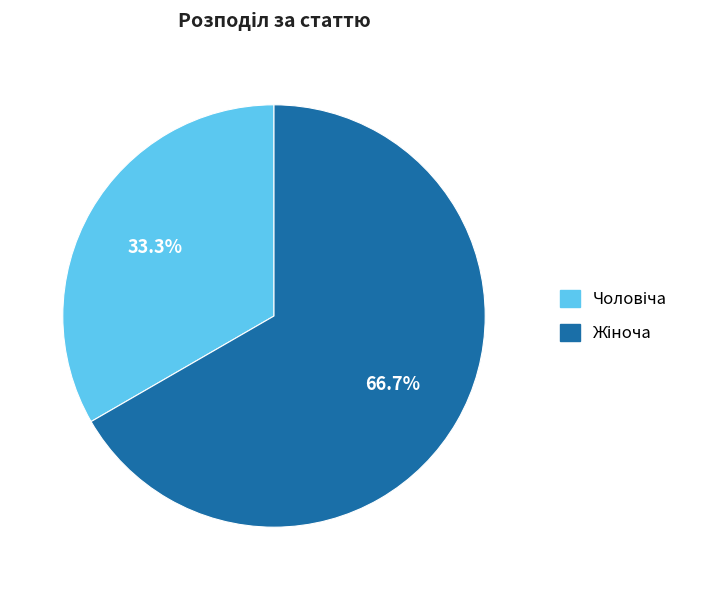

To the nearest percent, what is the difference between the Жіноча and Чоловіча slice percentages?

33%